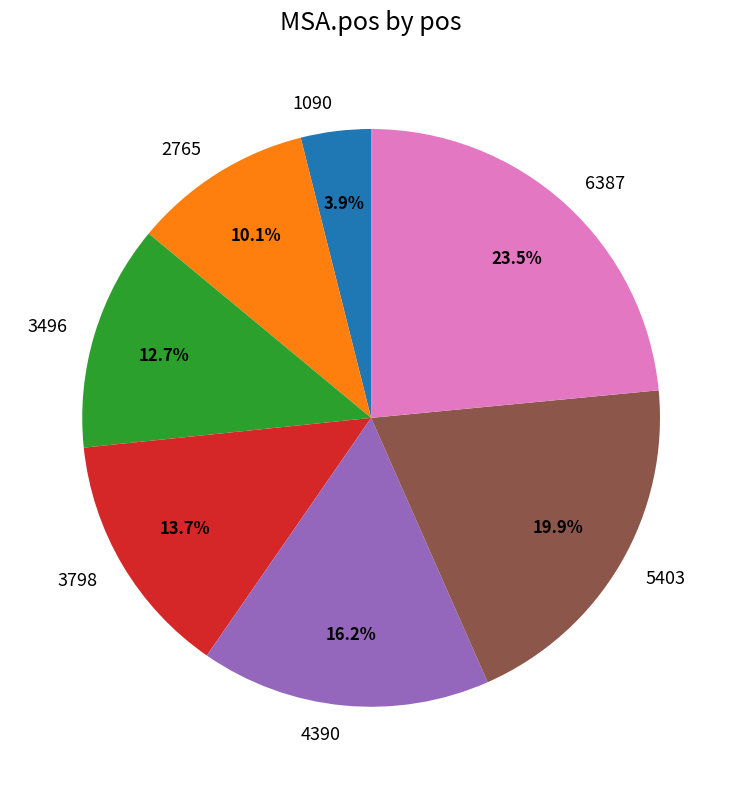

Count the number of slices in the pie.

7